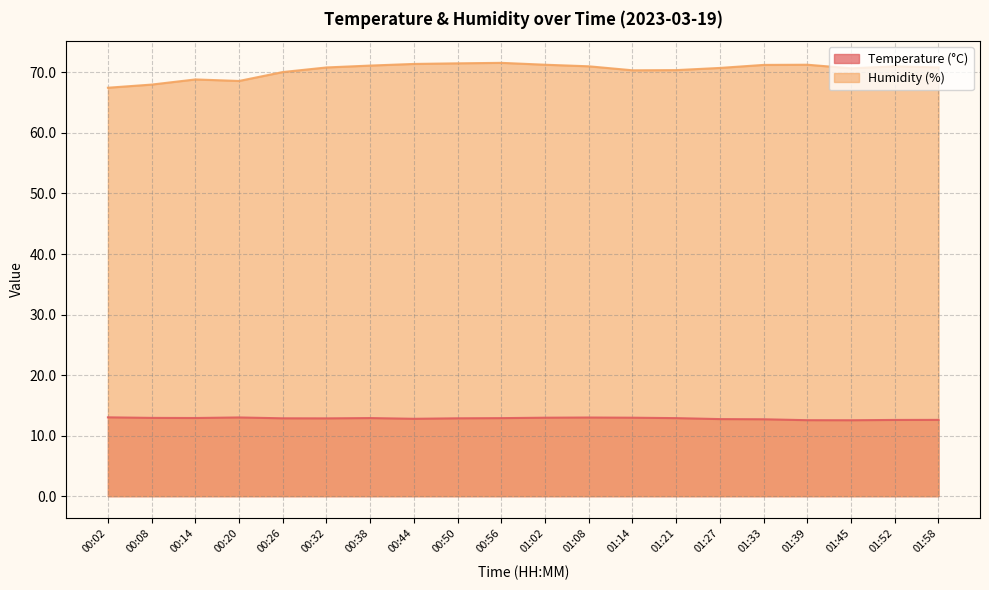

What is the difference between the second highest and second lowest values in the Temperature (°C) series?

0.4